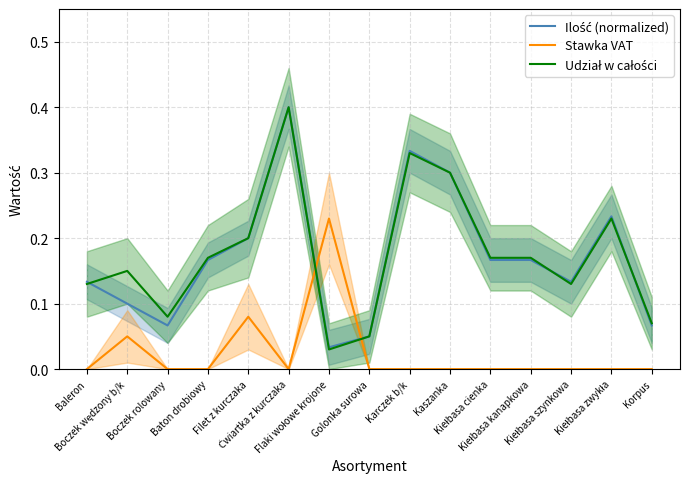

Is the value of Udział w całości at Korpus greater than the value of Stawka VAT at Baleron?

Yes